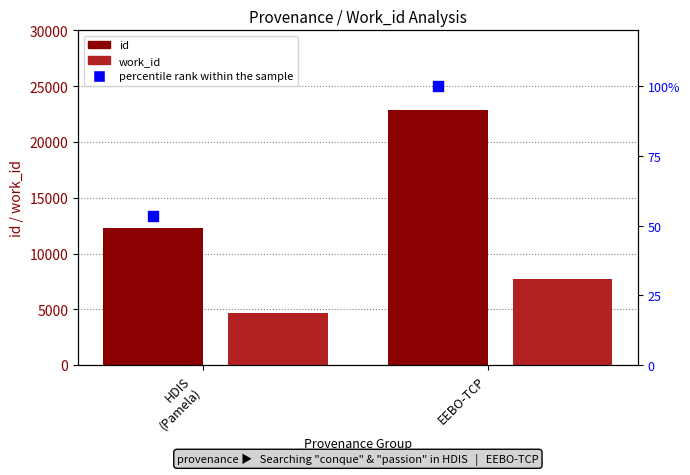

What are all the series names shown in the legend?

id, work_id, percentile rank within the sample